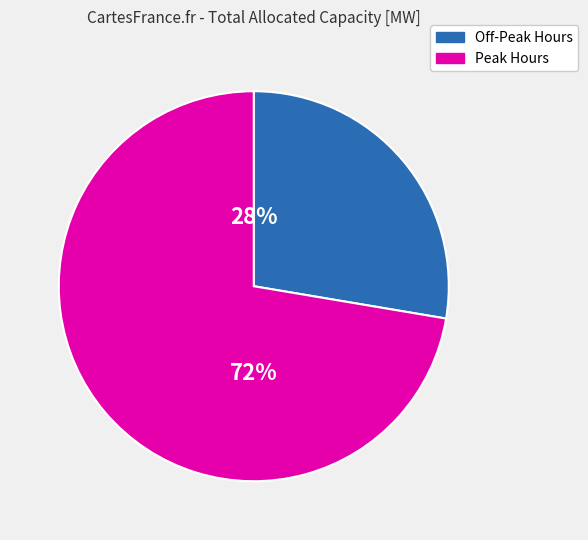

To the nearest percent, what is the average slice percentage?

50%